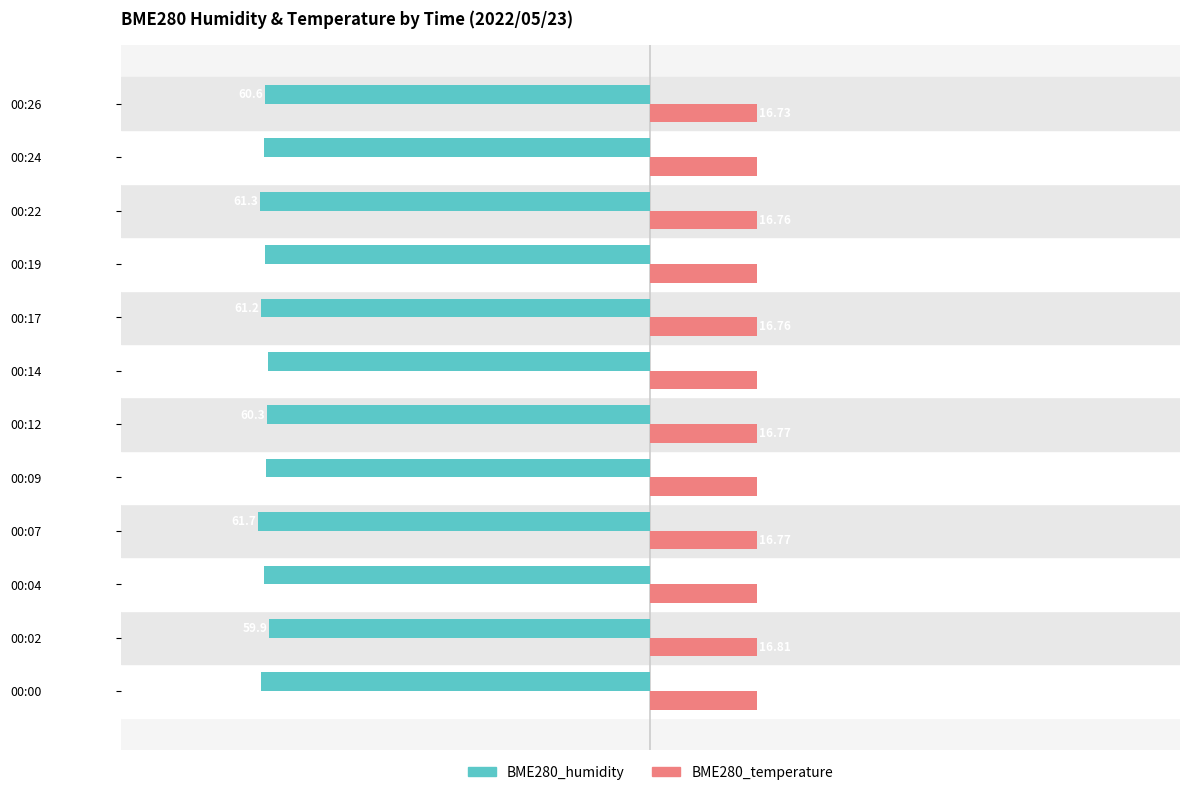

Is the value of BME280_humidity at 00:09 greater than the value of BME280_temperature at 00:12?

No